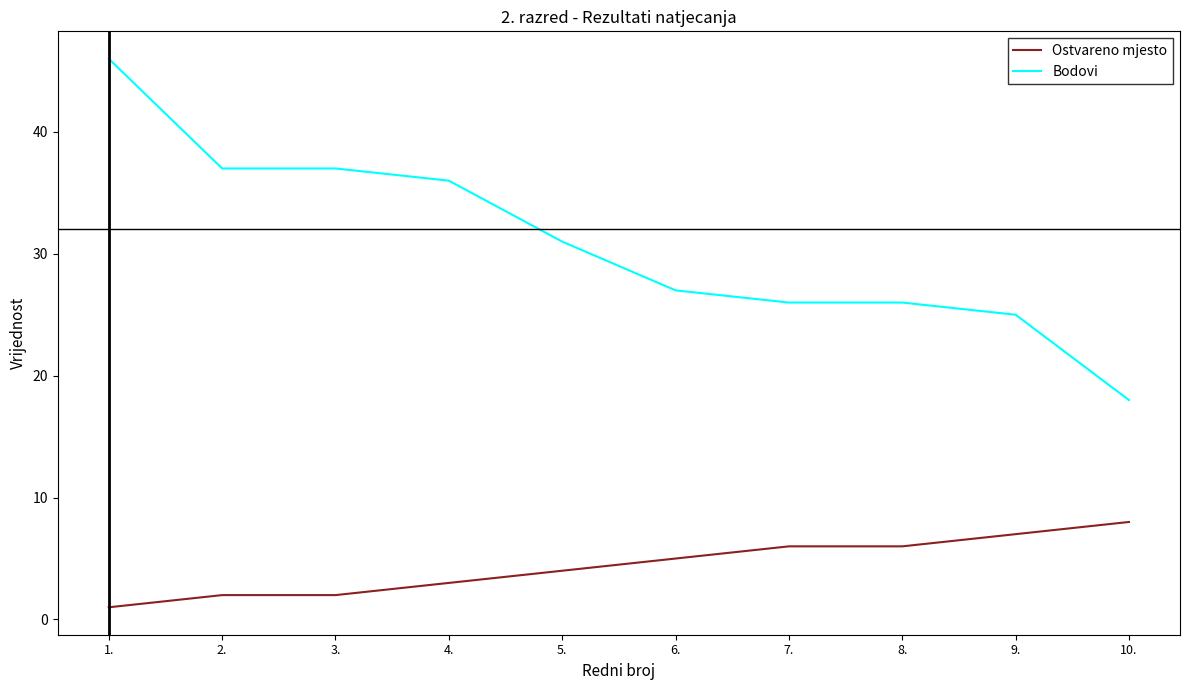

Which series has the largest range (max minus min)?

Bodovi